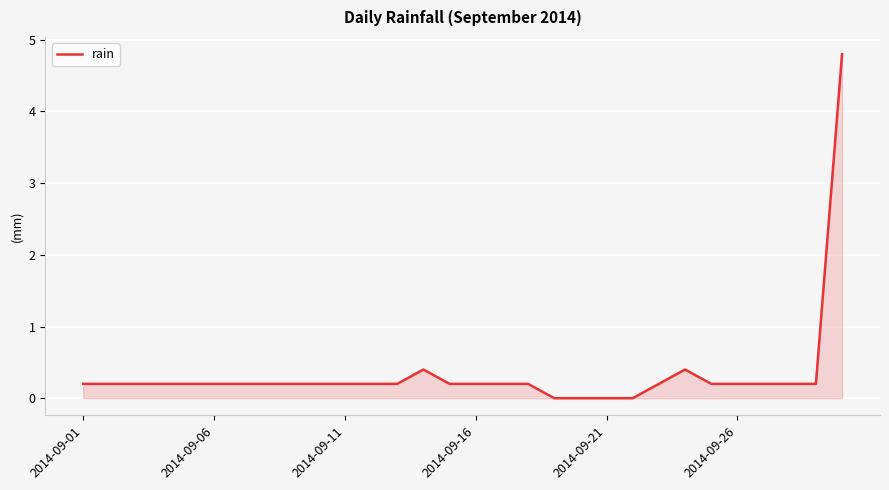

What is the maximum value shown in the chart?

4.8